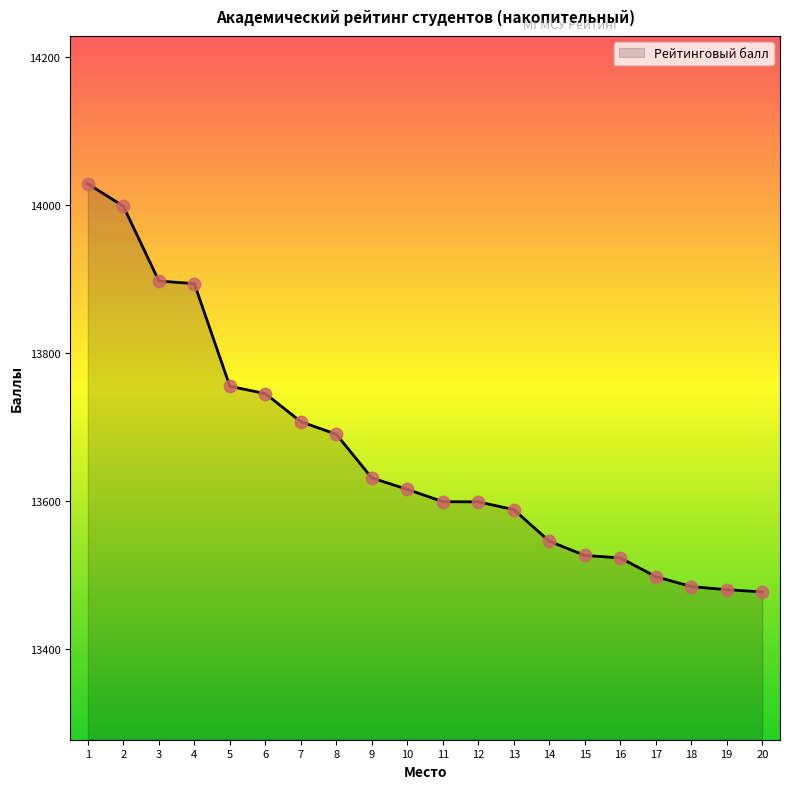

What is the change in value from 10 to 14?

-70.2